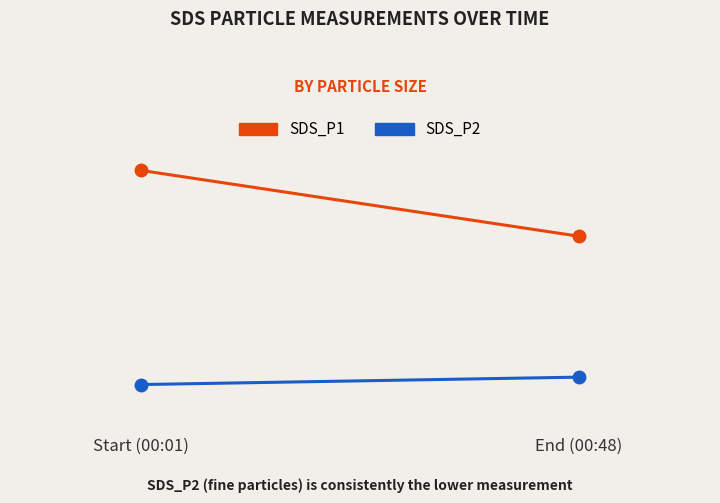

What is the sum of all SDS_P2 values?

2.5